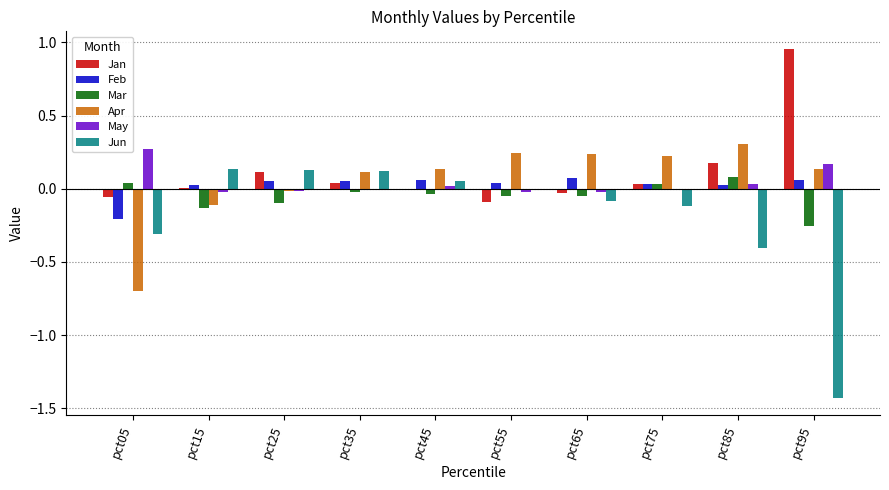

What is the sum of all Apr values?

0.6